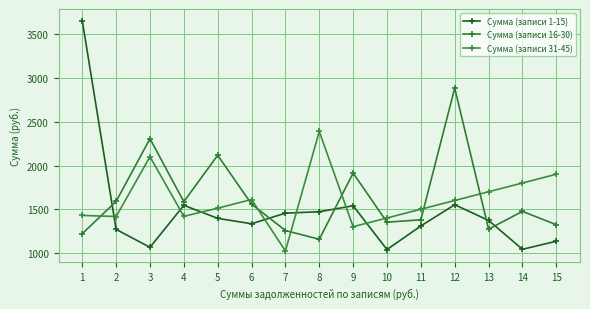

Where is the first local minimum for Сумма (записи 1-15)?

3